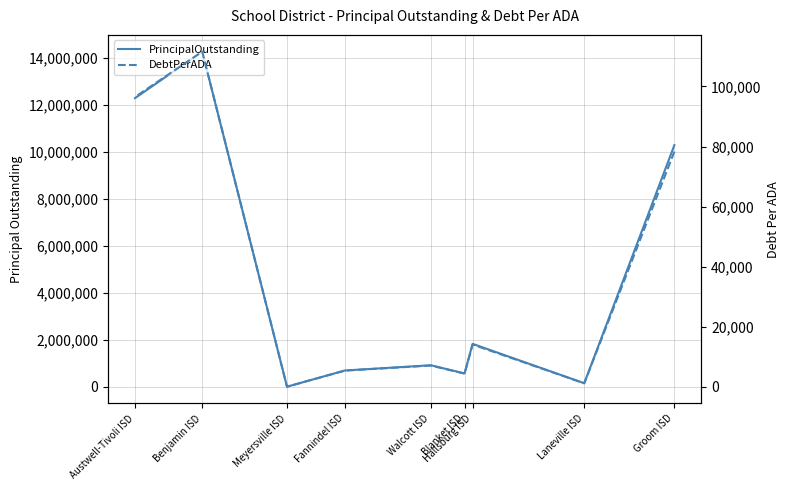

Is it true that PrincipalOutstanding equals 4366909.3 at Benjamin ISD?

False